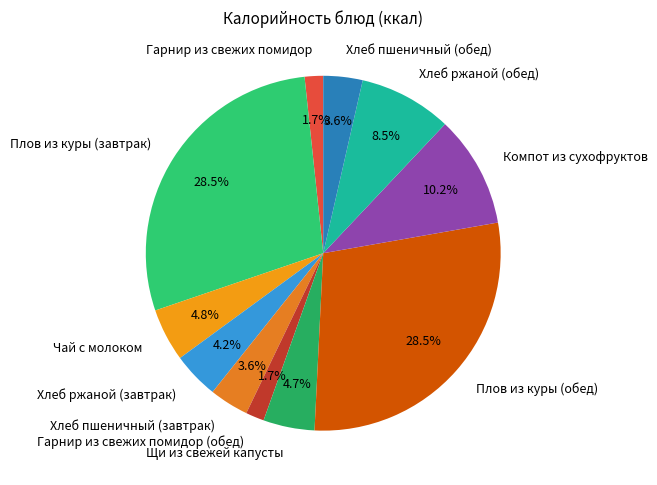

To the nearest percent, what portion does Чай с молоком represent?

5%